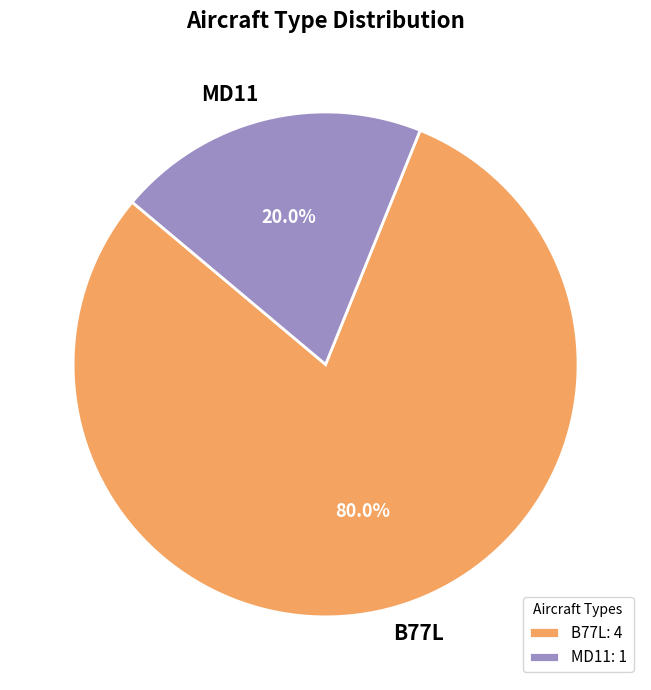

To the nearest percent, what is the combined percentage of MD11 and B77L?

100%